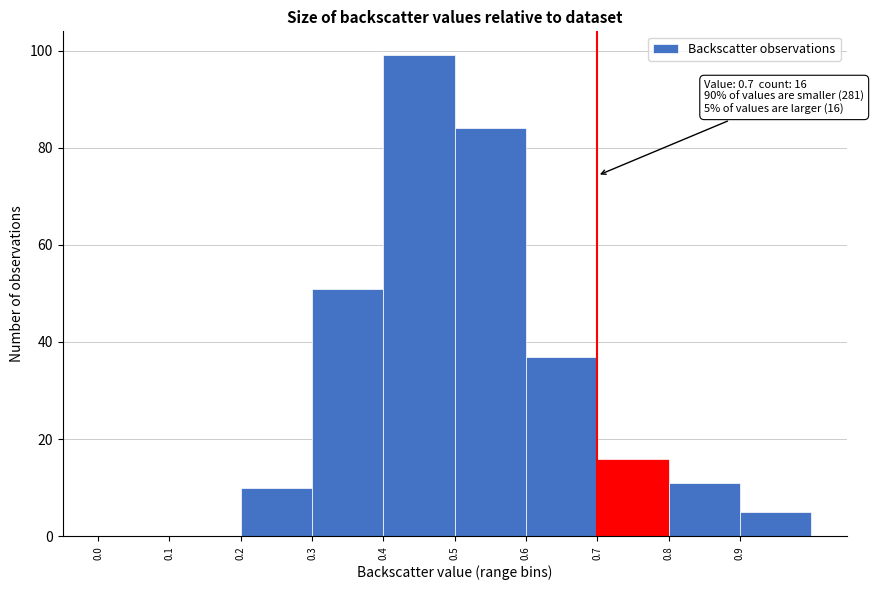

Which range on the x-axis has the tallest bar?

0.4 to 0.5